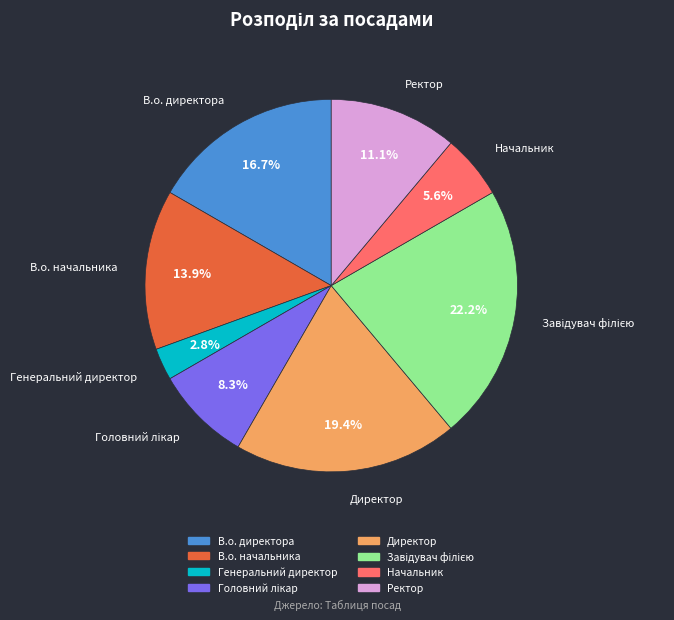

Which slice is the smallest?

Генеральний директор